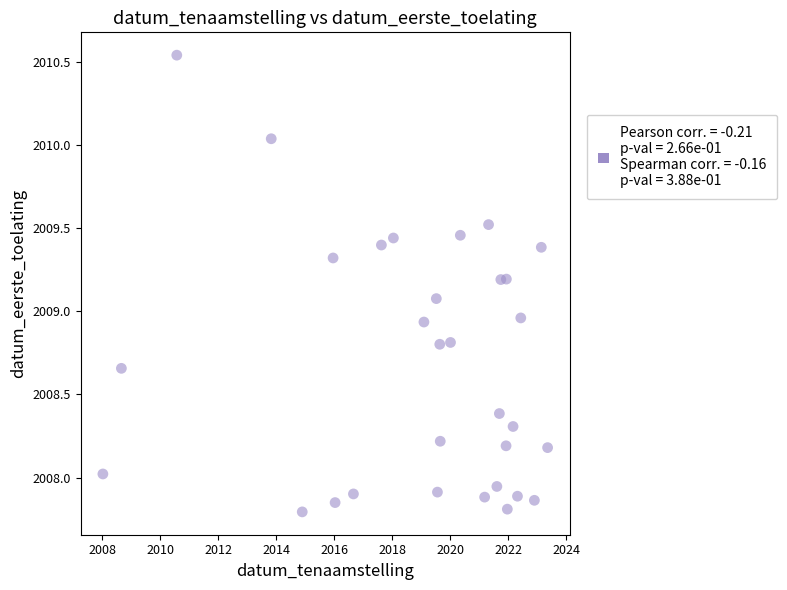

What is the range of X values (max minus min)?

15.3